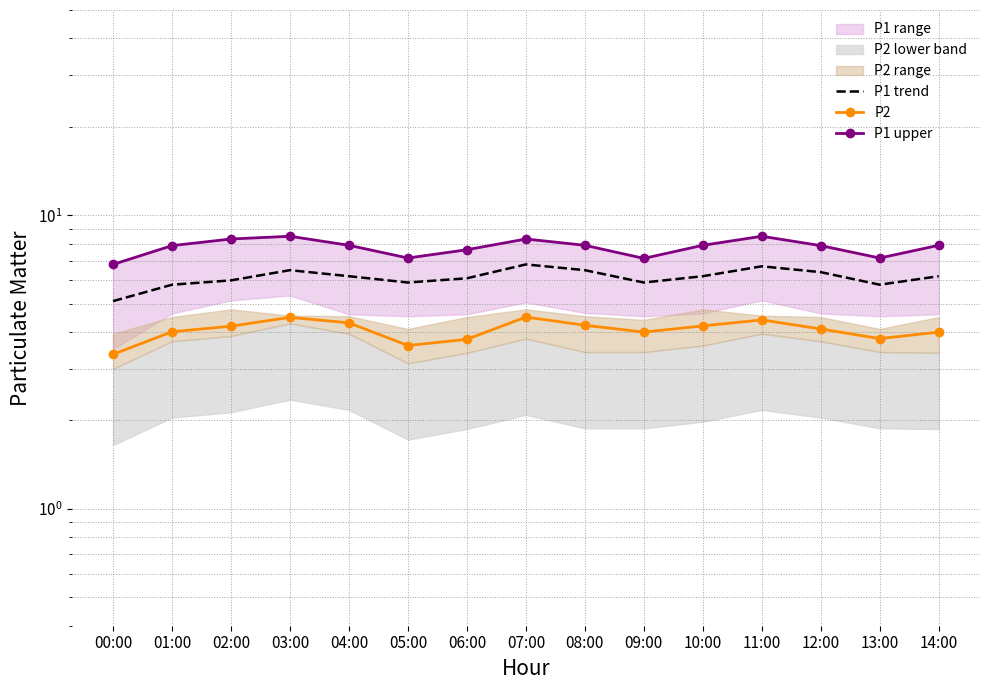

Is the value of P1 upper at 13:00 greater than the value of P1 trend at 07:00?

Yes